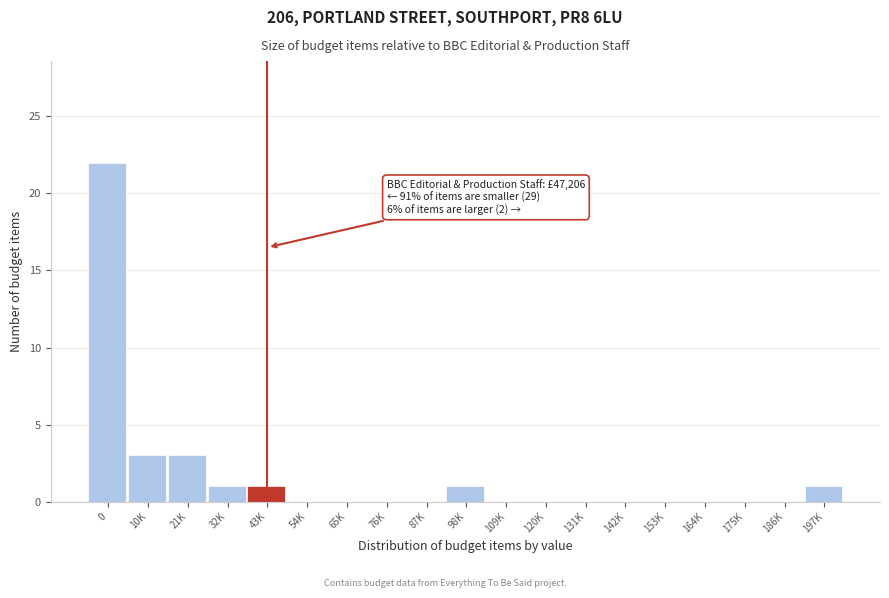

Reading left to right, list all the values displayed in this chart.

0=22	10K=3	21K=3	32K=1	43K=1	54K=0	65K=0	76K=0	87K=0	98K=1	109K=0	120K=0	131K=0	142K=0	153K=0	164K=0	175K=0	186K=0	197K=1